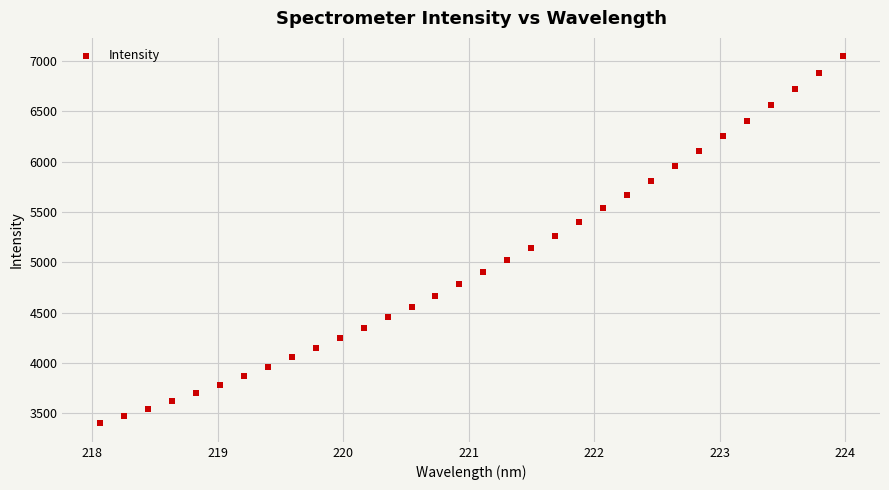

What is the range of X values (max minus min)?

5.9